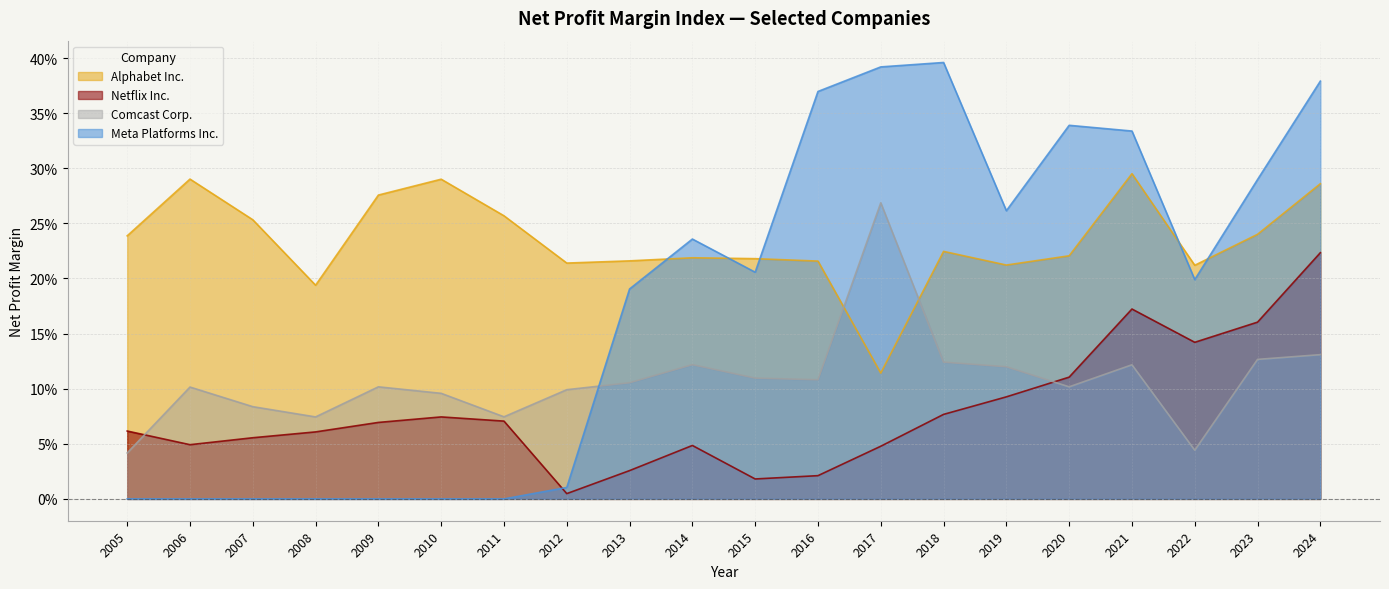

What is the total value across all series at 2021?

0.9